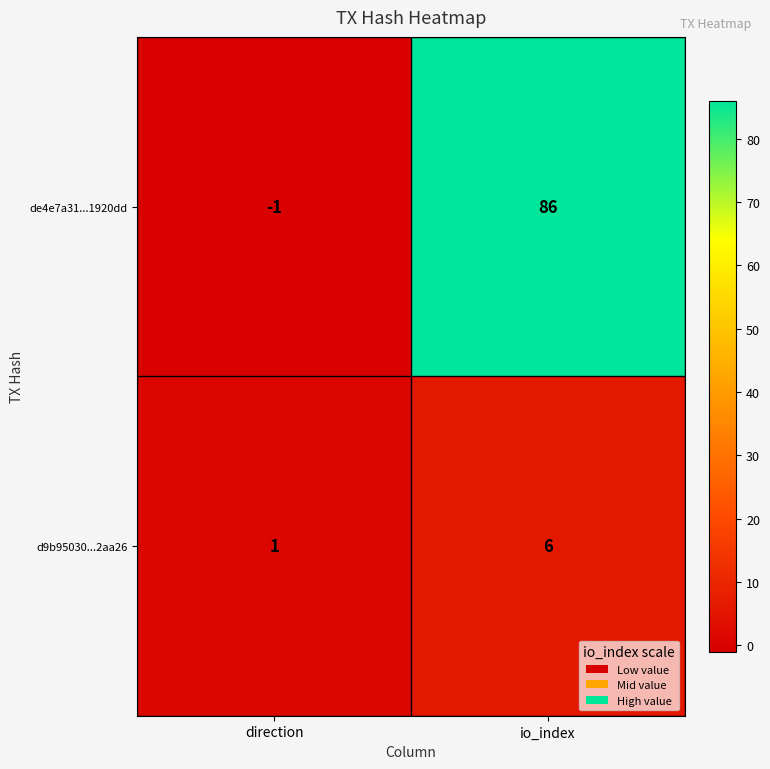

Between direction and io_index, which series saw the biggest shift?

de4e7a31...1920dd